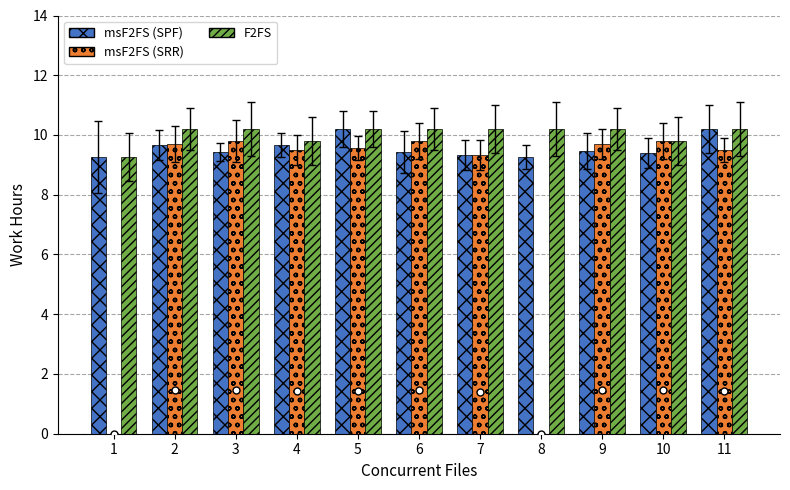

How many data points in msF2FS (SRR) are above 9?

9